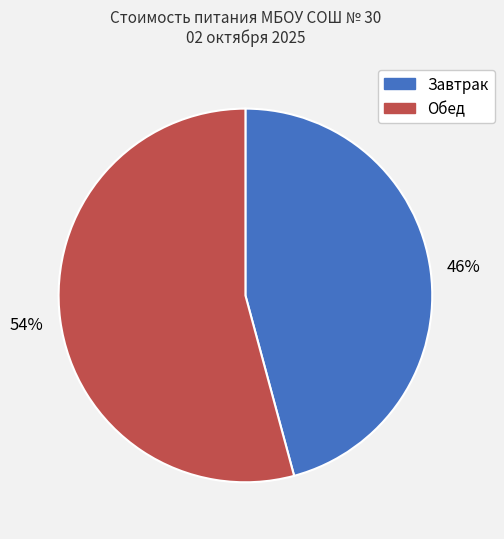

To the nearest percent, what is the average slice percentage?

50%